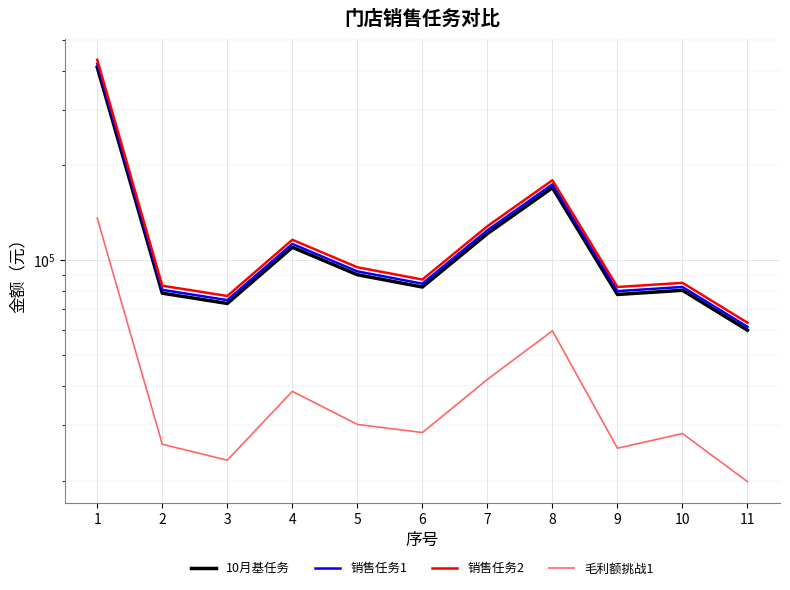

How many interior local valleys does the 毛利额挑战1 series have?

3